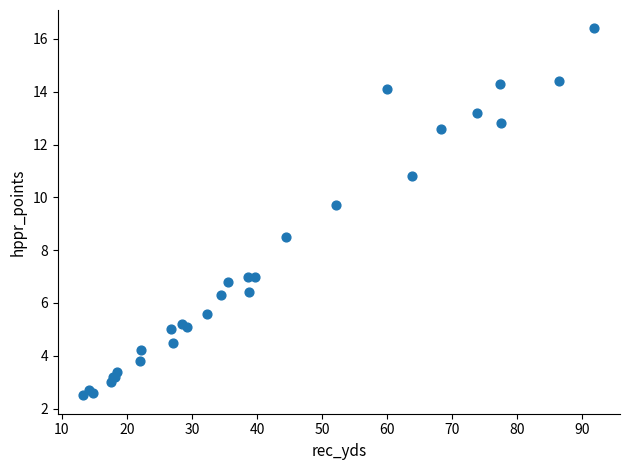

What Y value in the scatter plot is closest to 9?

8.5